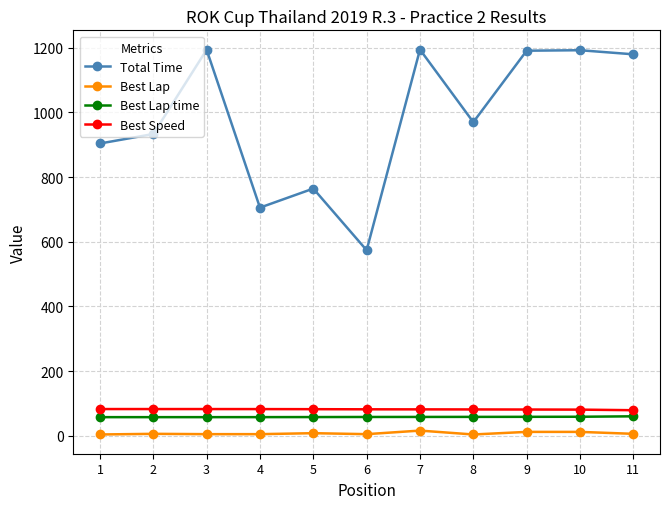

What is the difference between the maximum and minimum values in the Total Time series?

620.5